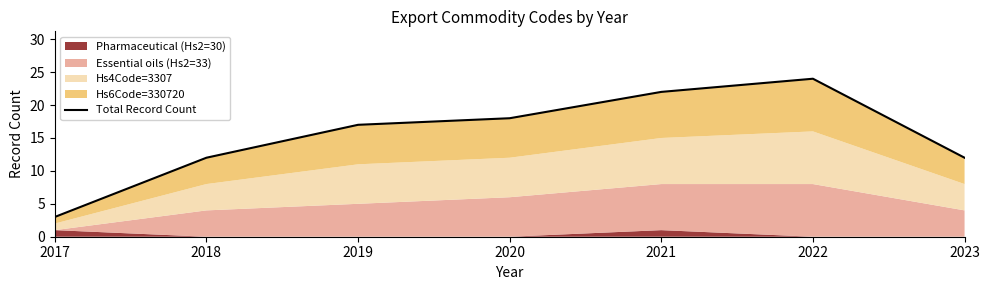

The chart shows a value of 2 at 2017. True or false?

False